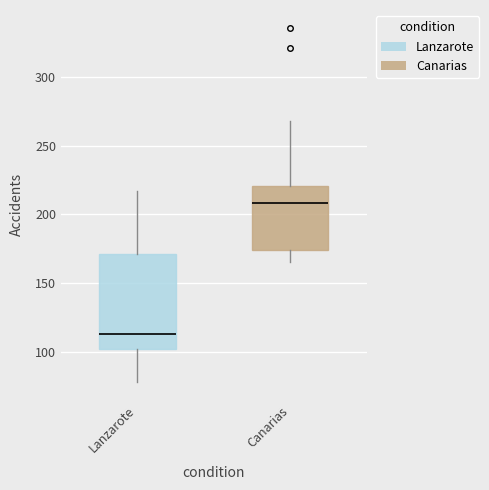

Reading left to right, read every box against the y-axis: the position of its median line, the range the box covers, and the ends of its whiskers. The values are not printed on the chart, so give them approximately, as read against the axis.

Lanzarote: median 115, box 100 to 170, whiskers 80 to 215
Canarias: median 210, box 175 to 220, whiskers 165 to 270